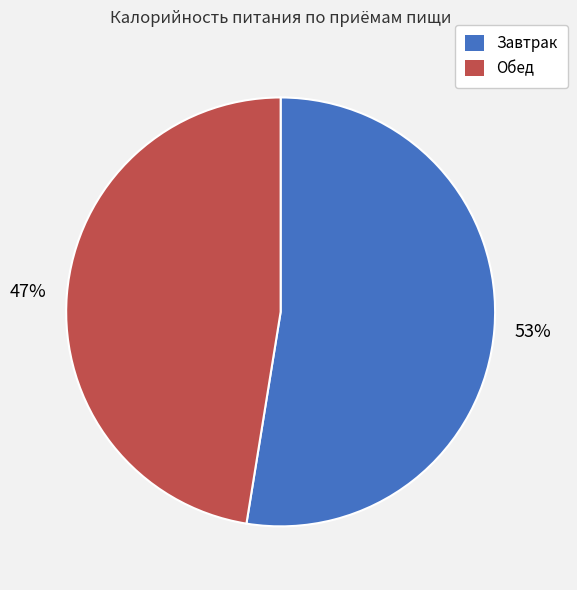

Which slice is the largest?

Завтрак